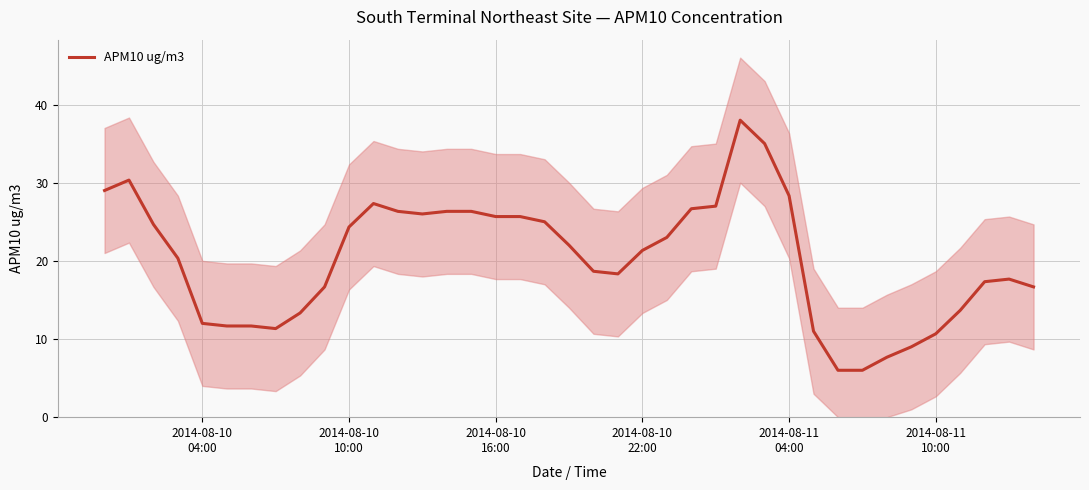

How many lines are shown in the chart?

1